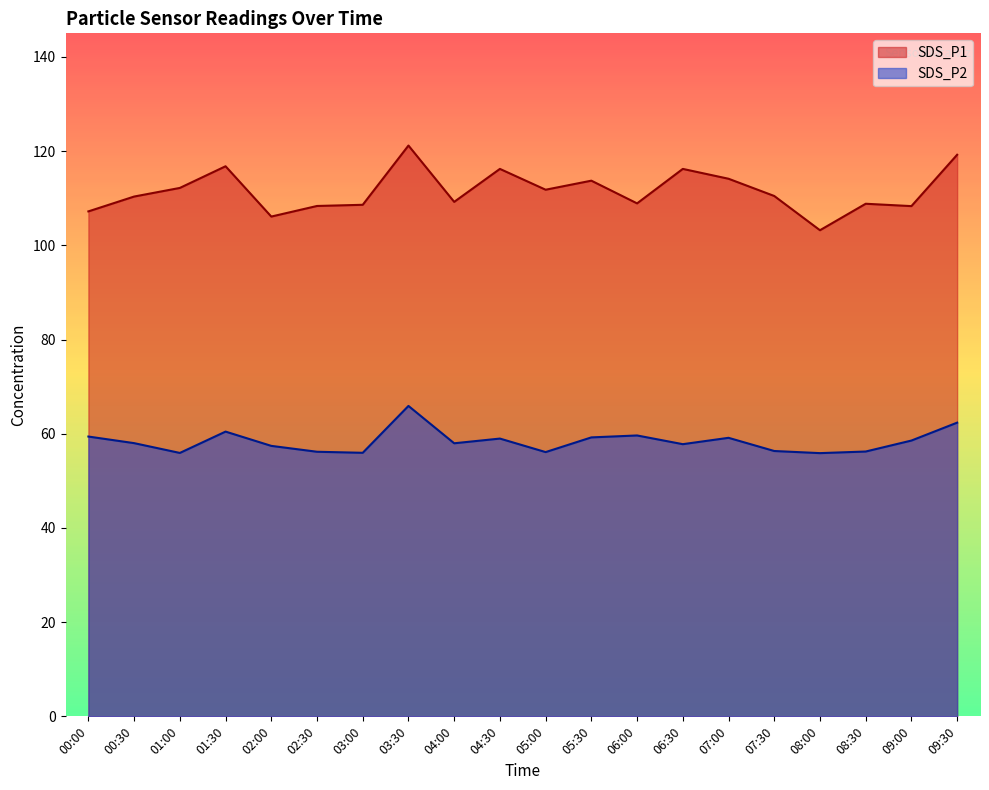

What is the label of the 20th point from the right?

00:00